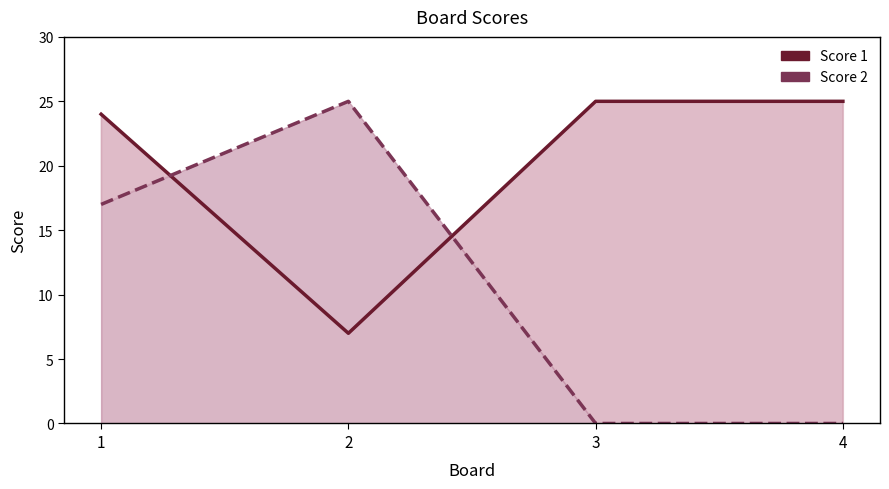

Where is the first local maximum for Score 2?

2